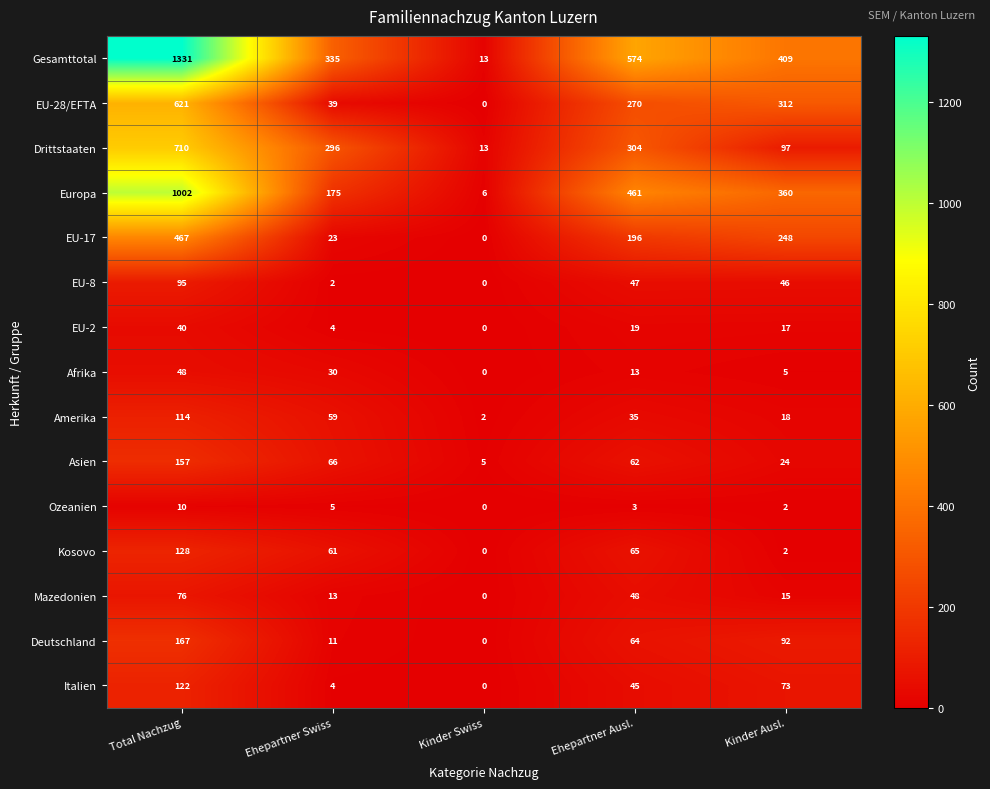

At which label is Drittstaaten closest to 361?

Ehepartner Ausl.